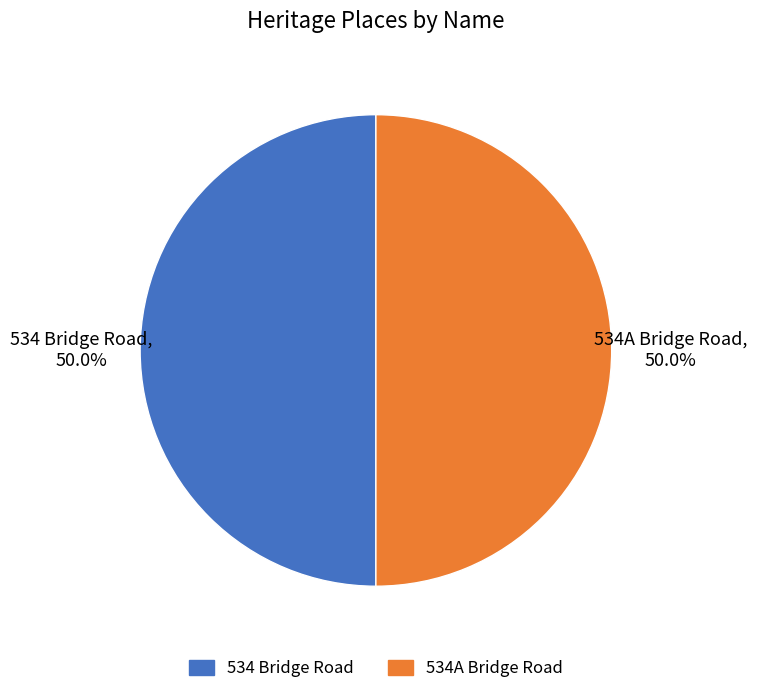

How many slices are in this pie chart?

2